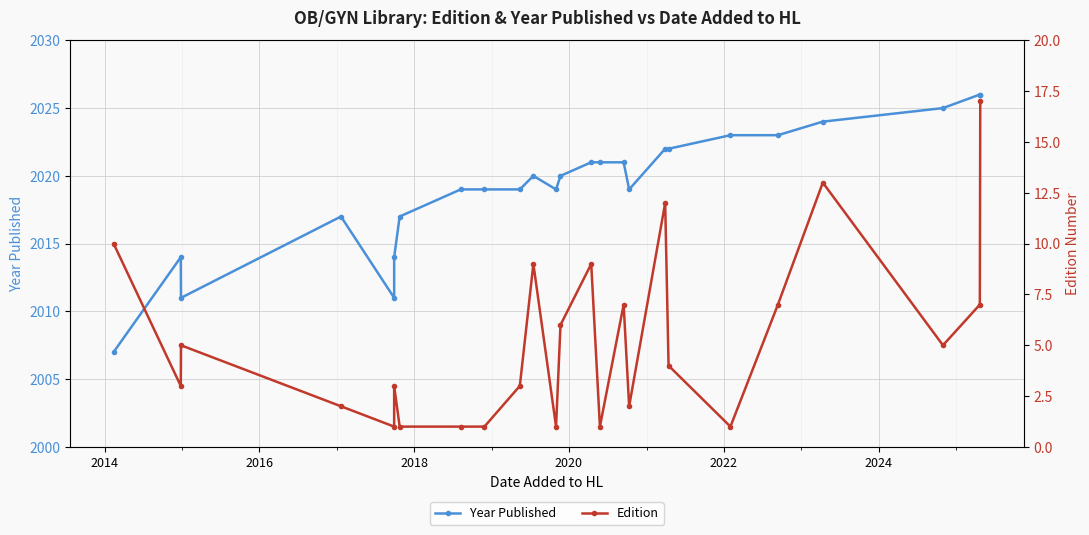

Rank the series by their average value, from lowest to highest.

Edition, Year Published